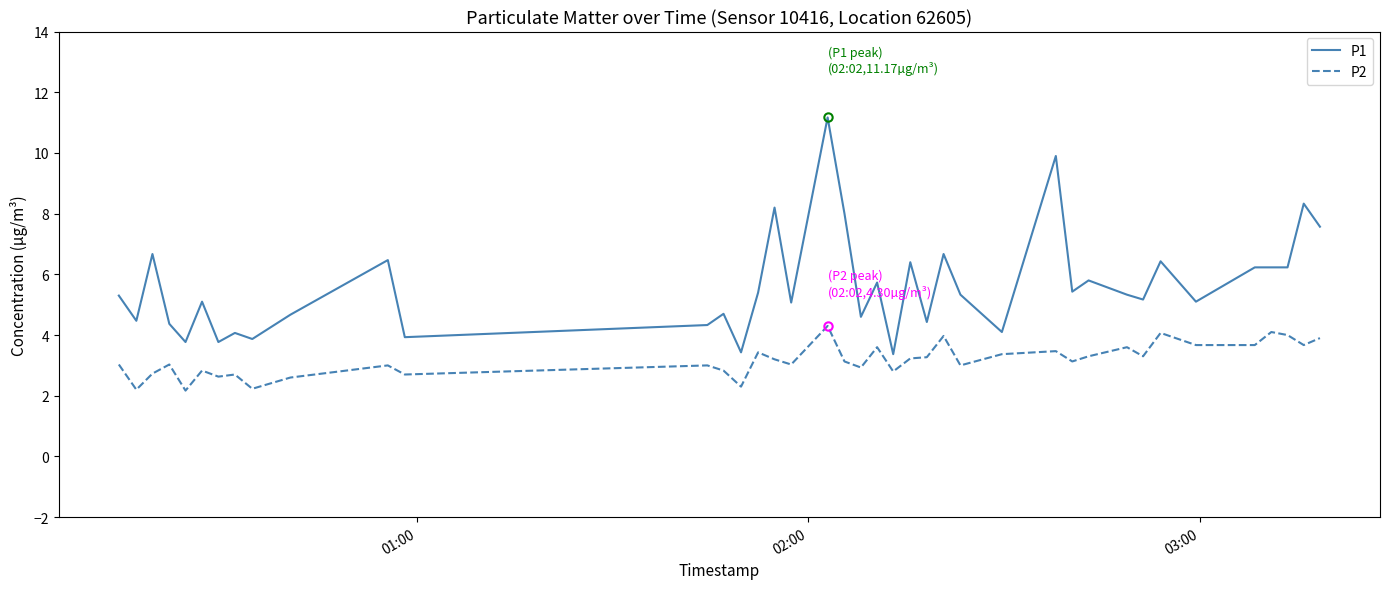

Count the number of categories in the chart.

40